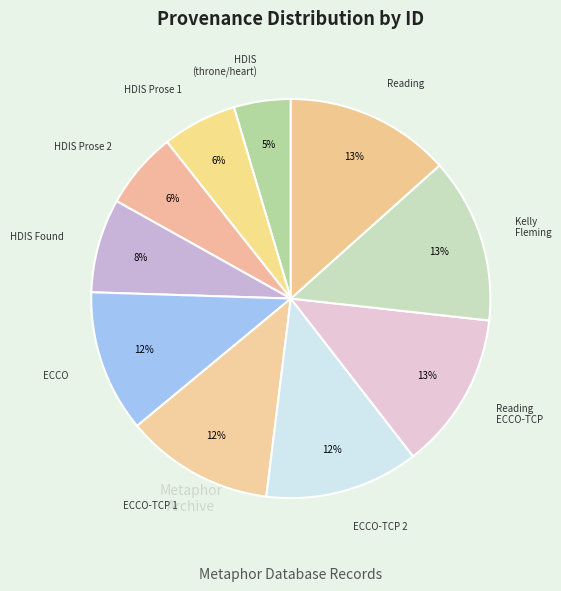

How many segments does this pie chart have?

10